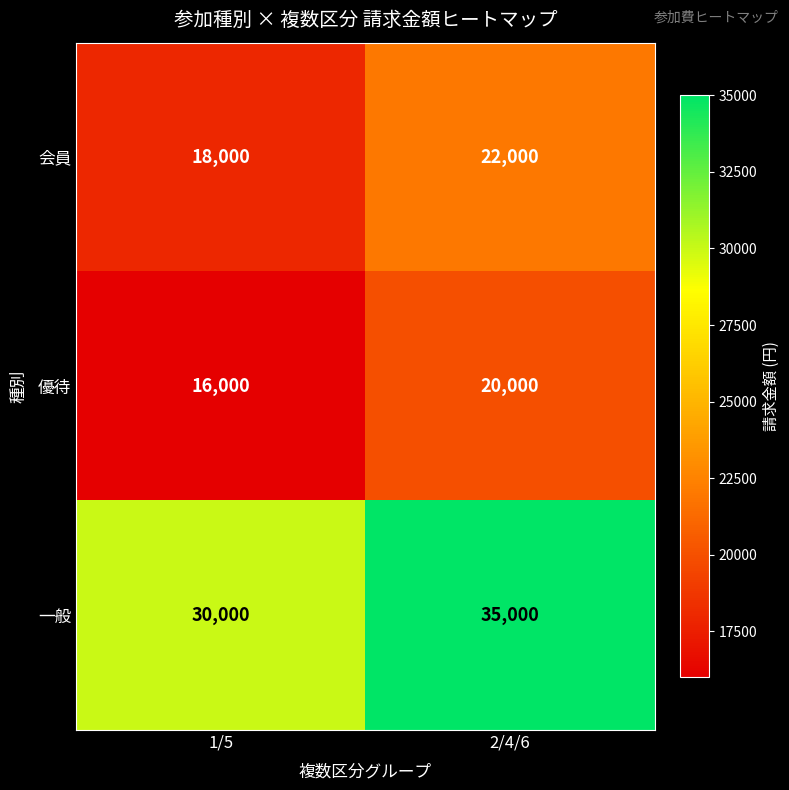

What is the total value across all series at 2/4/6?

77000